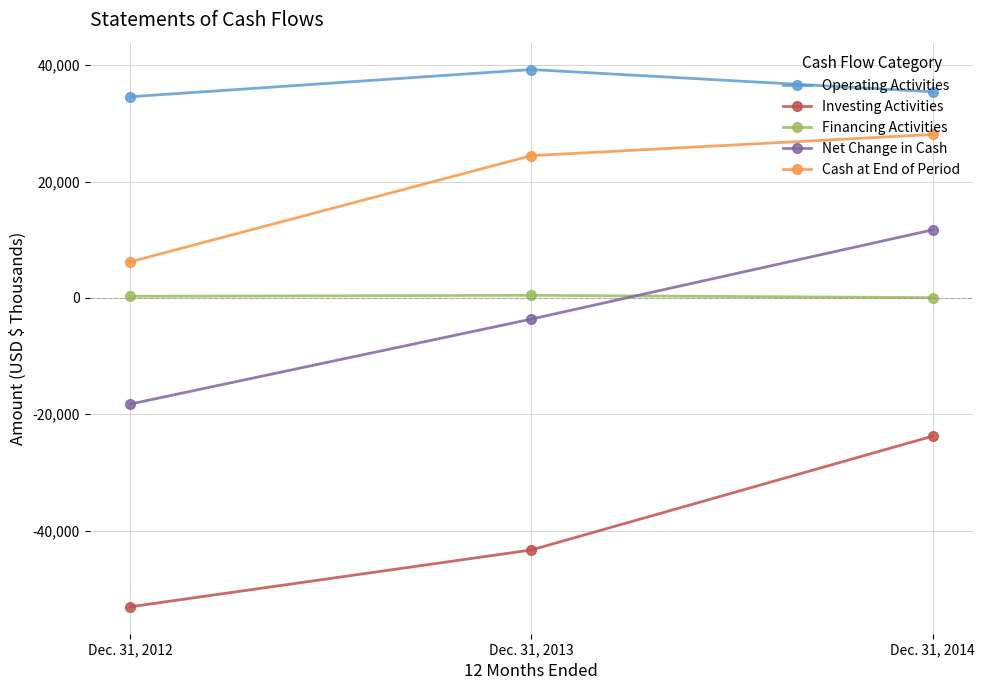

What is the approximate value of Financing Activities at Dec. 31, 2013, to the nearest 5?

435